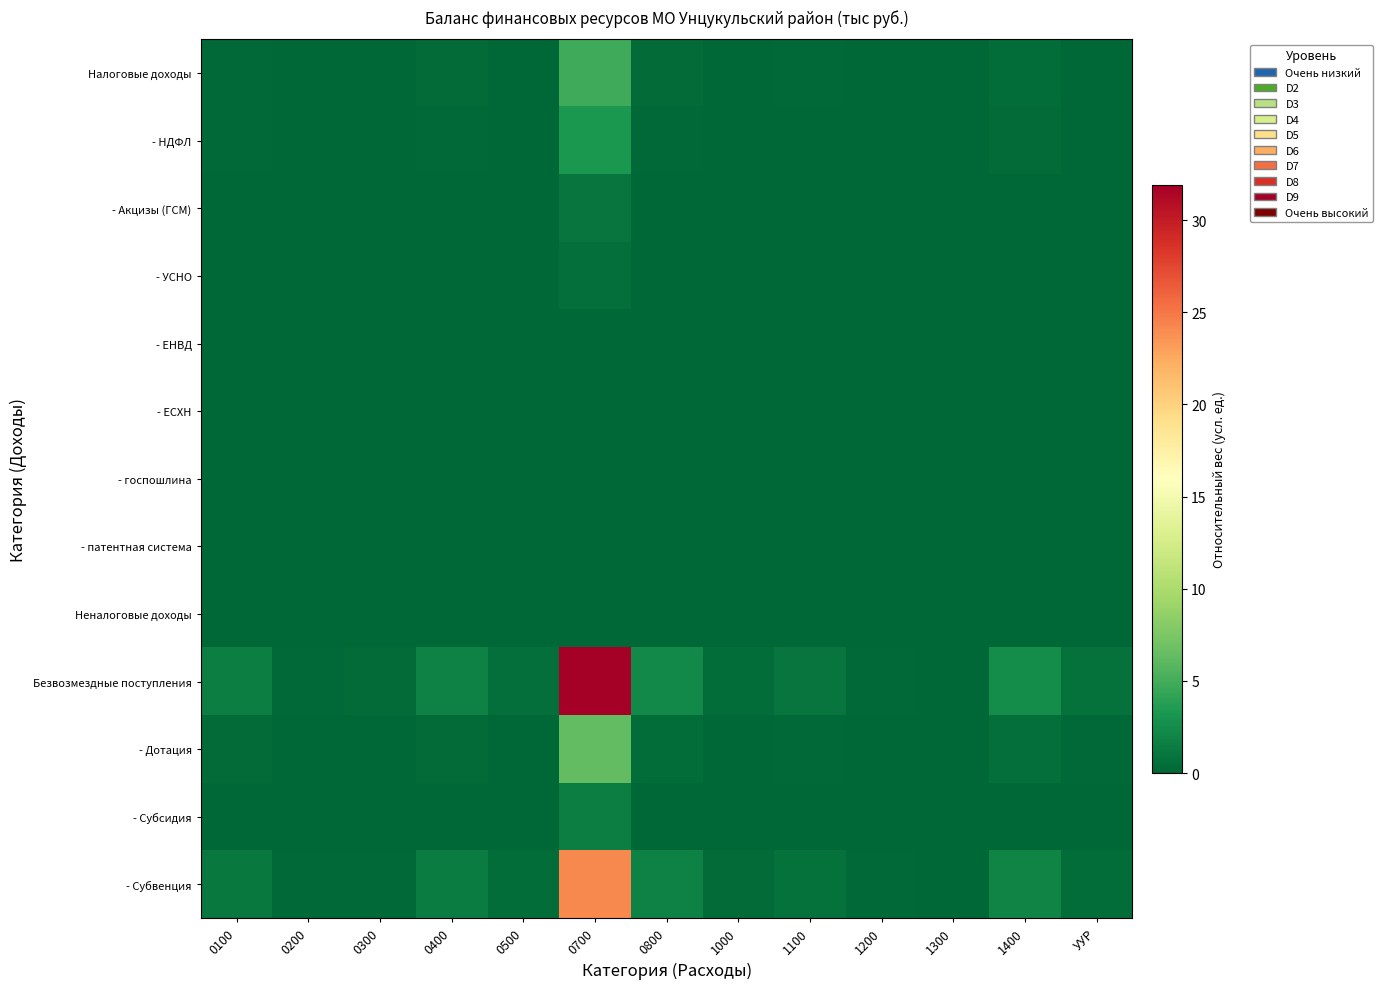

Rank the series at 0300 from lowest to highest value.

- ЕНВД, - патентная система, - ЕСХН, - госпошлина, Неналоговые доходы, - УСНО, - Акцизы (ГСМ), - Субсидия, - НДФЛ, Налоговые доходы, - Дотация, - Субвенция, Безвозмездные поступления